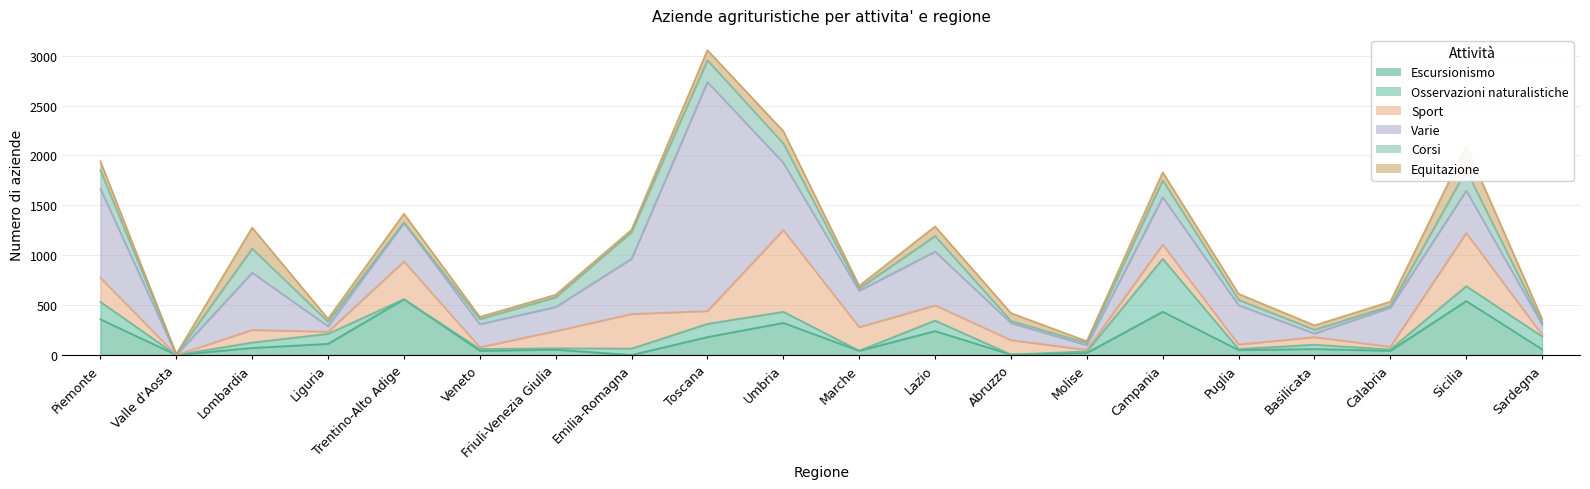

What is the difference between the second highest and second lowest values in the Osservazioni naturalistiche series?

175